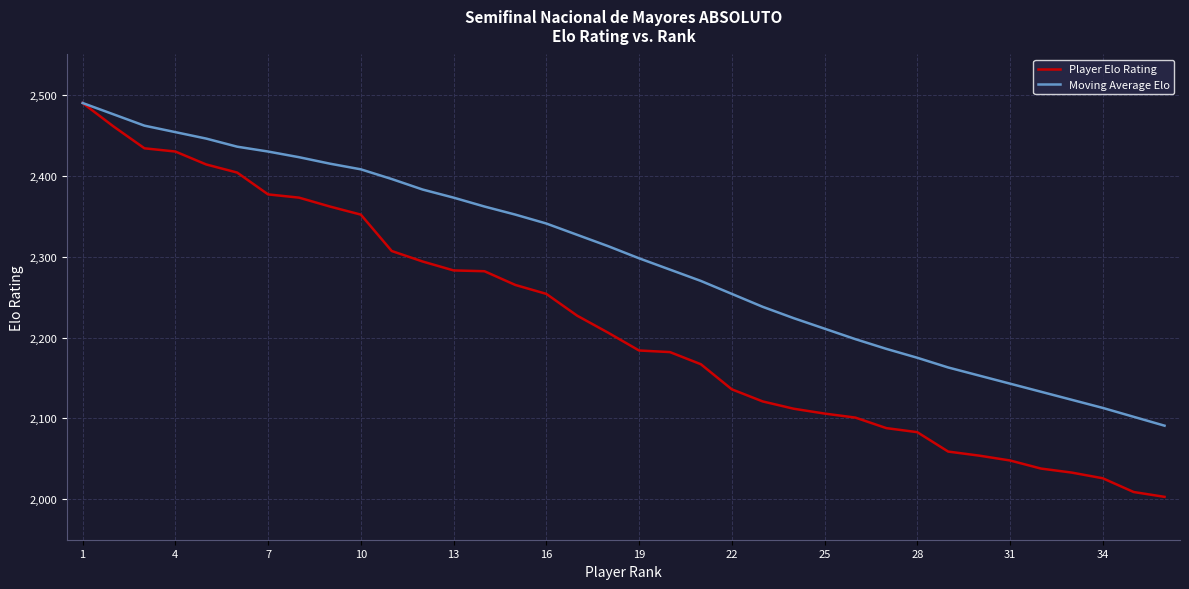

Which series has the widest spread of values?

Player Elo Rating